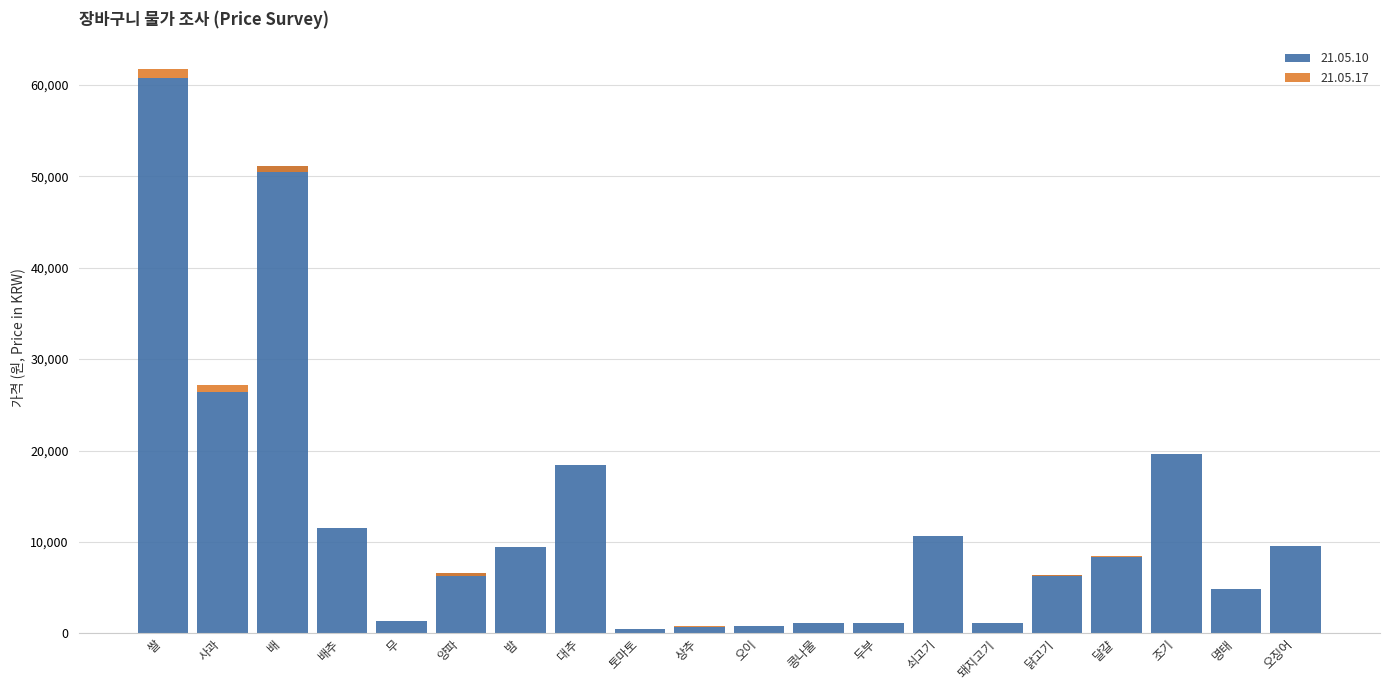

True or false: the data shows 18437.5 at 대추.

True